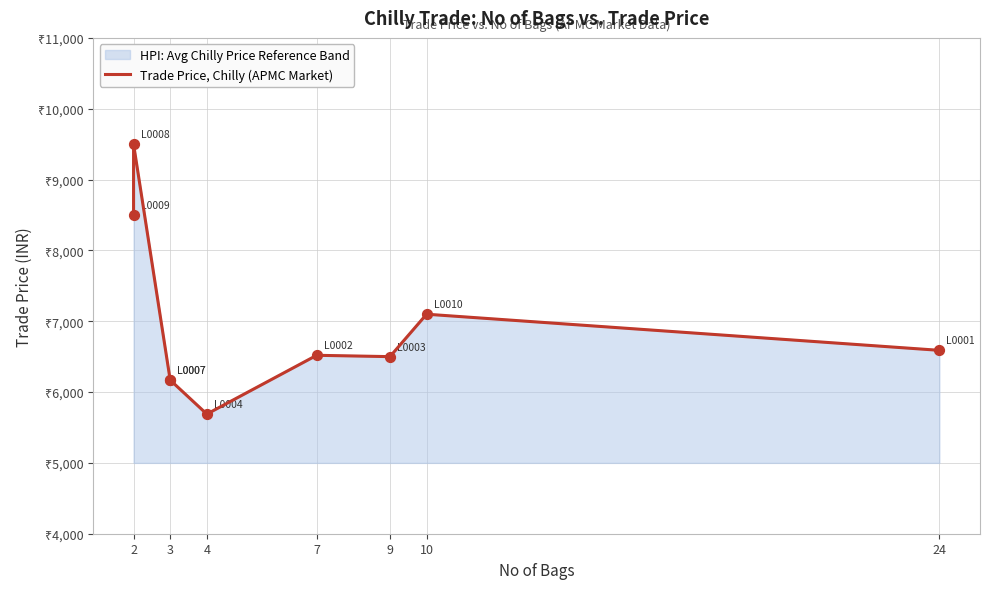

What is the ratio of the value at 9 to the value at 3?

1.1